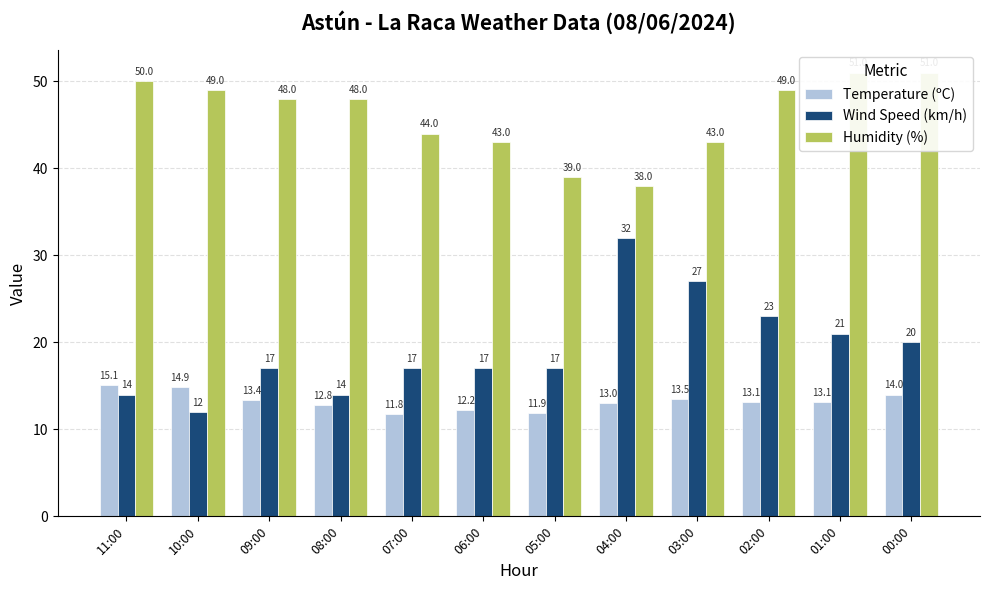

Rank the series by their maximum value, from lowest to highest.

Temperature (ºC), Wind Speed (km/h), Humidity (%)